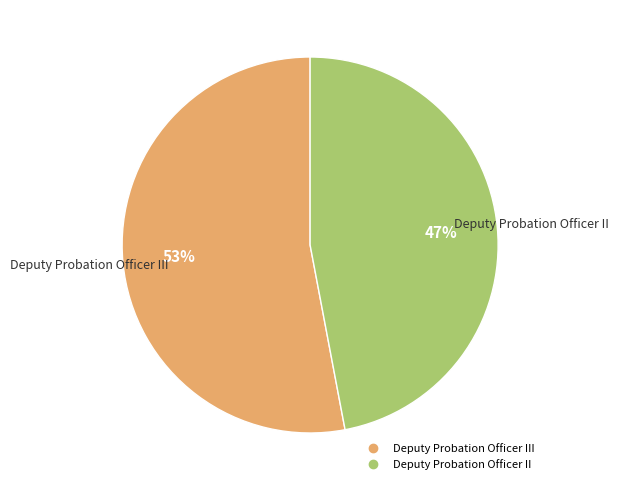

Does any single category account for the majority?

Yes